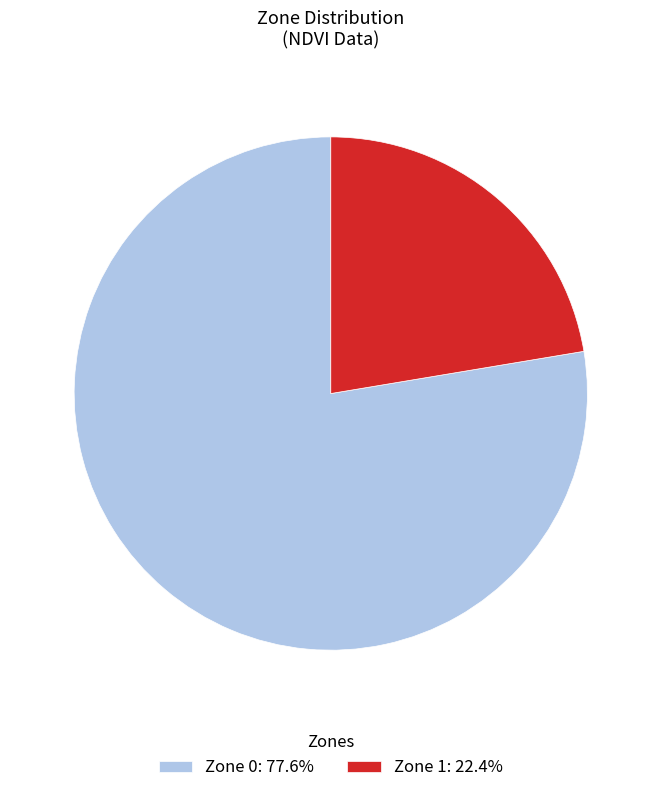

What is the majority slice?

Zone 0